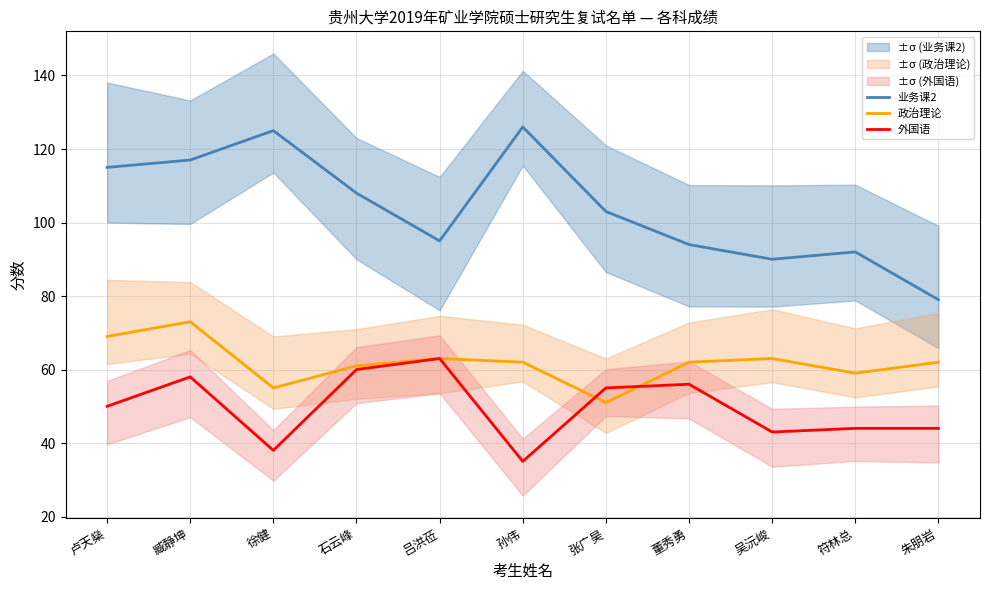

Which series has the widest spread of values?

业务课2